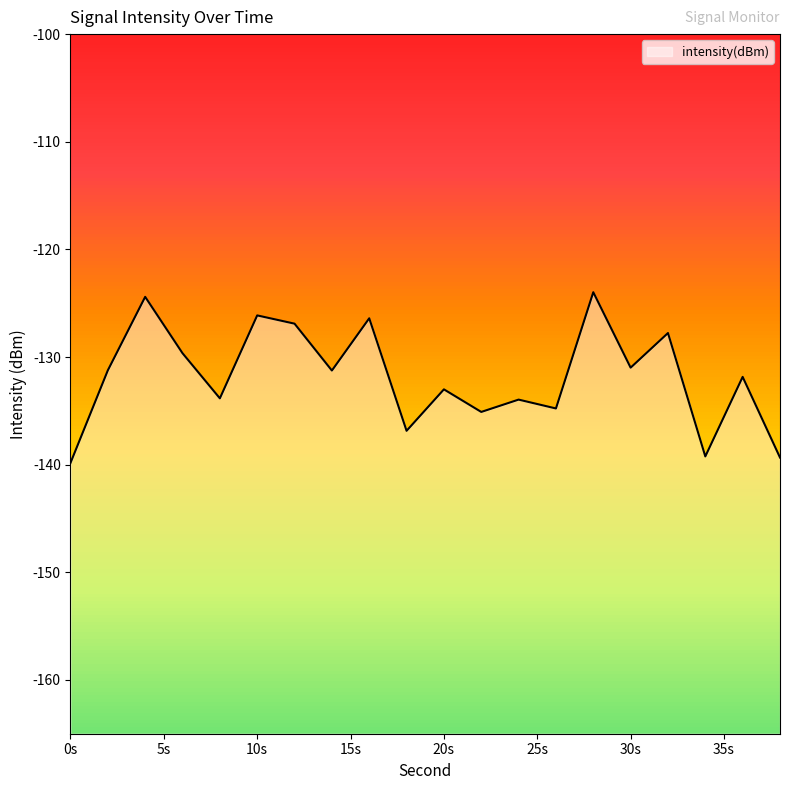

Reading left to right, list all the values displayed in this chart.

-139.8	-131.2	-124.4	-129.6	-133.8	-126.1	-126.9	-131.3	-126.4	-136.9	-133.0	-135.1	-134.0	-134.8	-124.0	-131.0	-127.8	-139.2	-131.8	-139.3